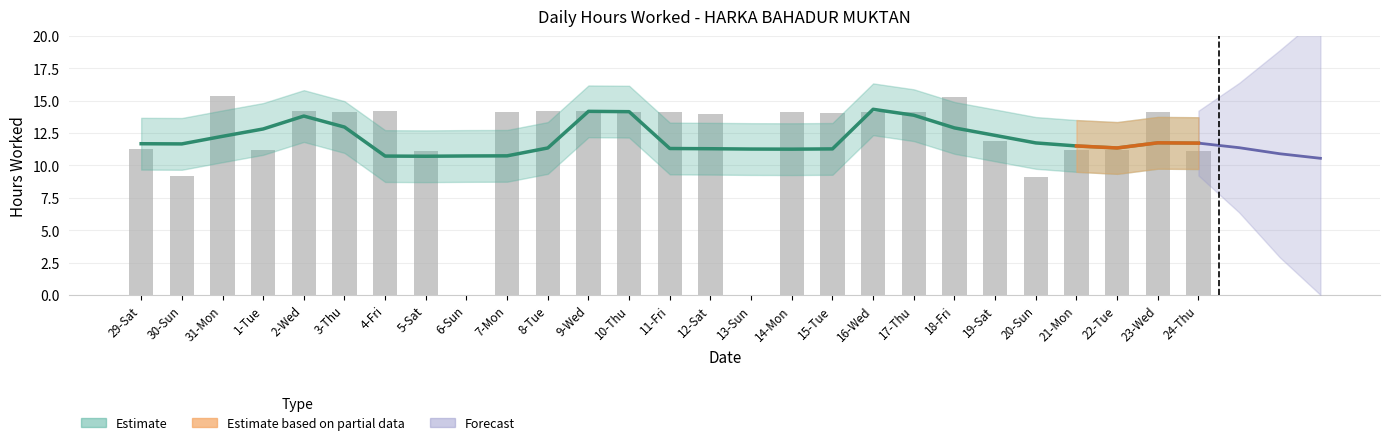

Between 3-Thu and 2-Wed, which is larger?

2-Wed